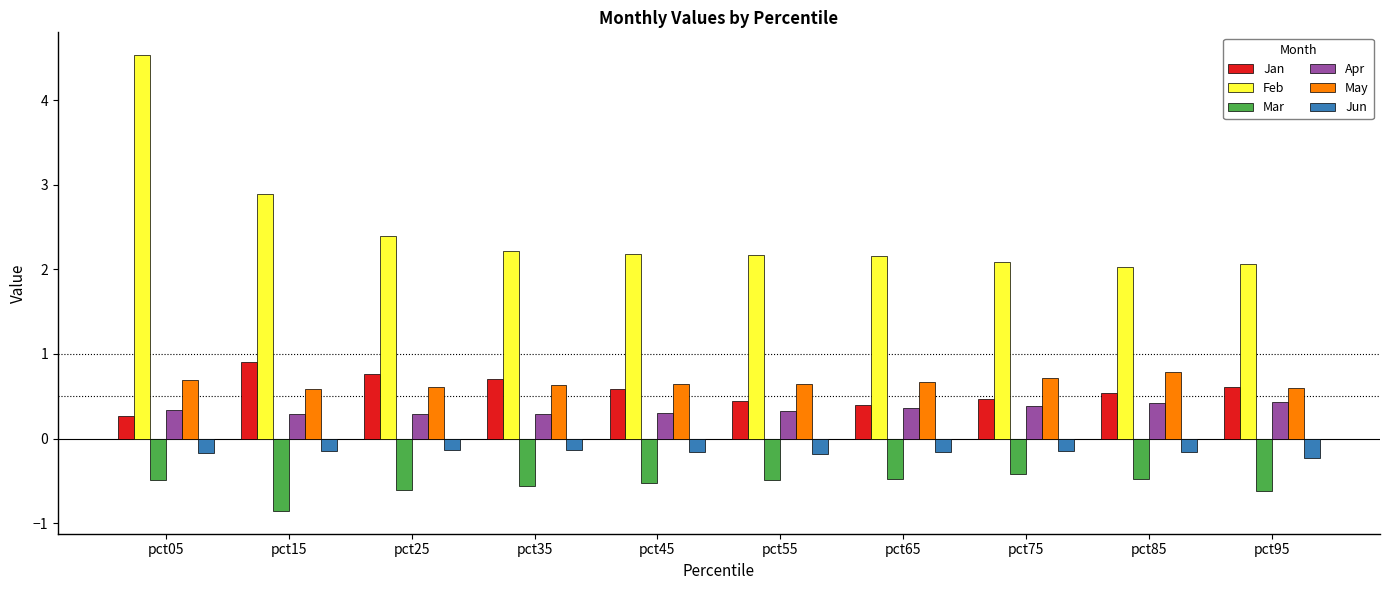

What is the average value of the May series?

0.7